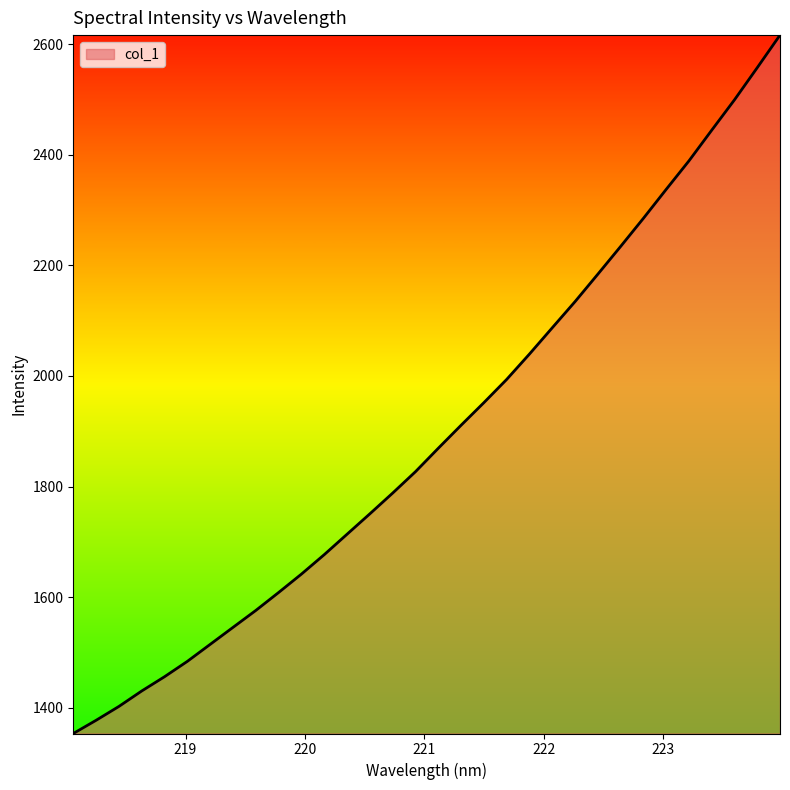

What is the maximum value shown in the chart?

2616.2